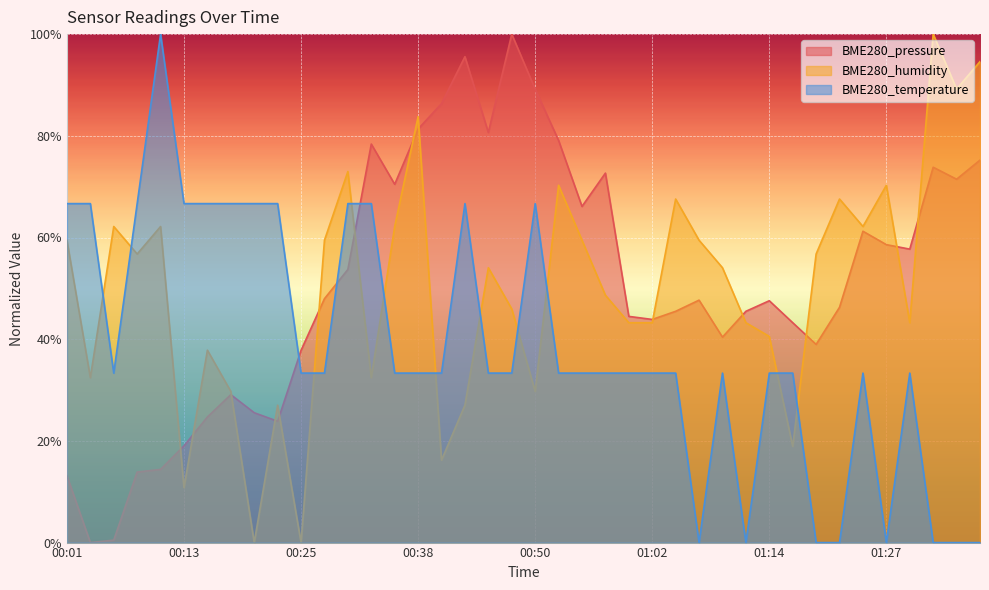

Is the value of BME280_pressure at 00:16 greater than the value of BME280_humidity at 00:06?

No